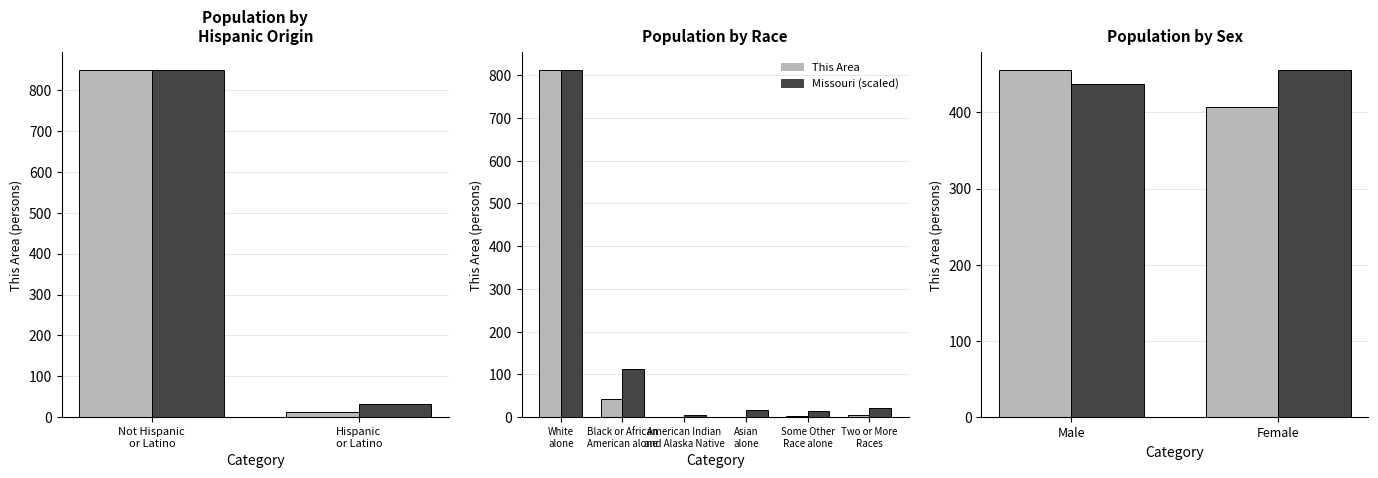

Which series has the largest total across all categories?

Missouri (scaled)